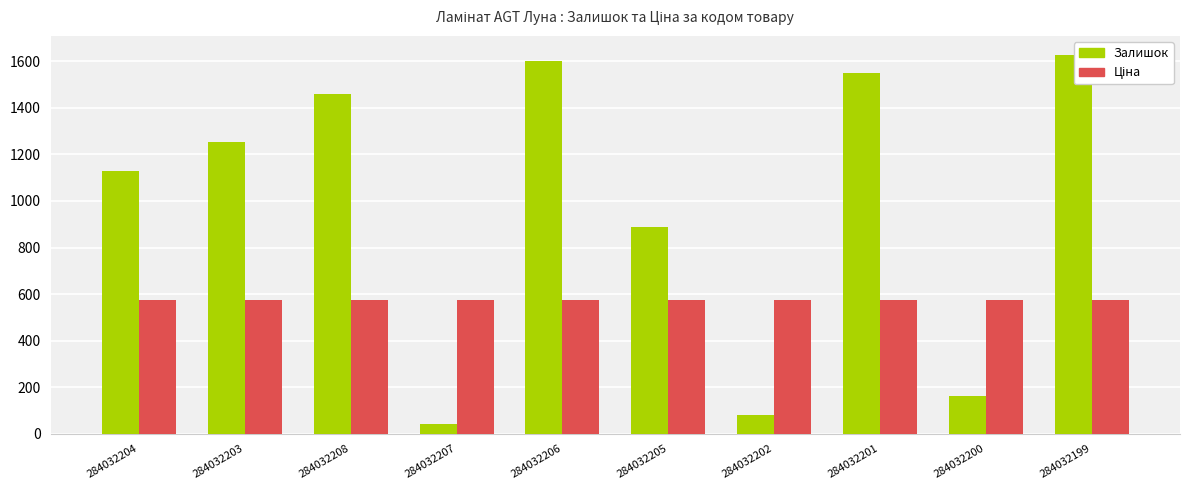

Which series has the widest spread of values?

Залишок